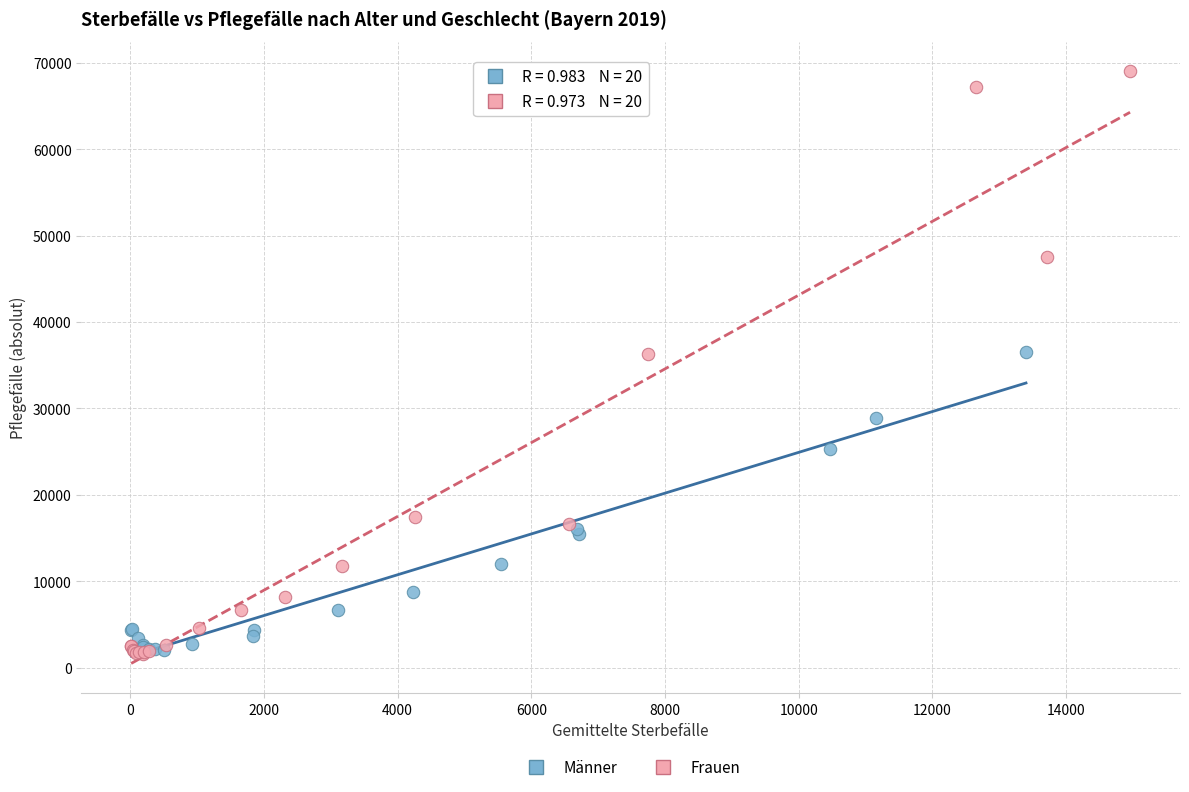

Which series reaches the maximum Y coordinate?

Frauen